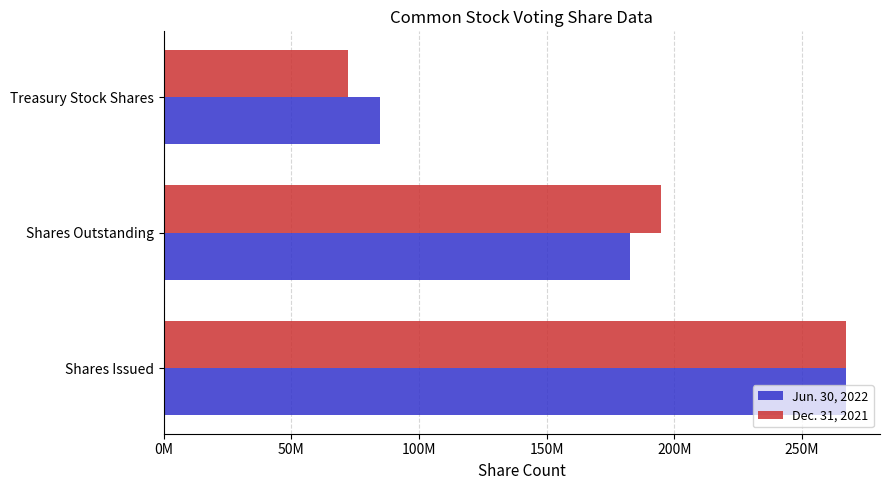

What are all the series names shown in the legend?

Jun. 30, 2022, Dec. 31, 2021